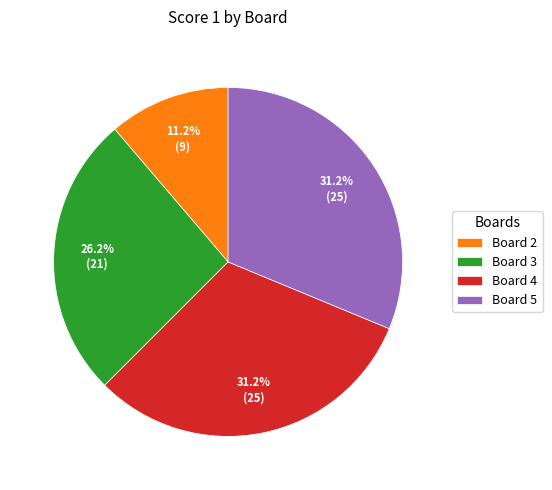

Is it true that Board 2 is 11% of the pie?

True